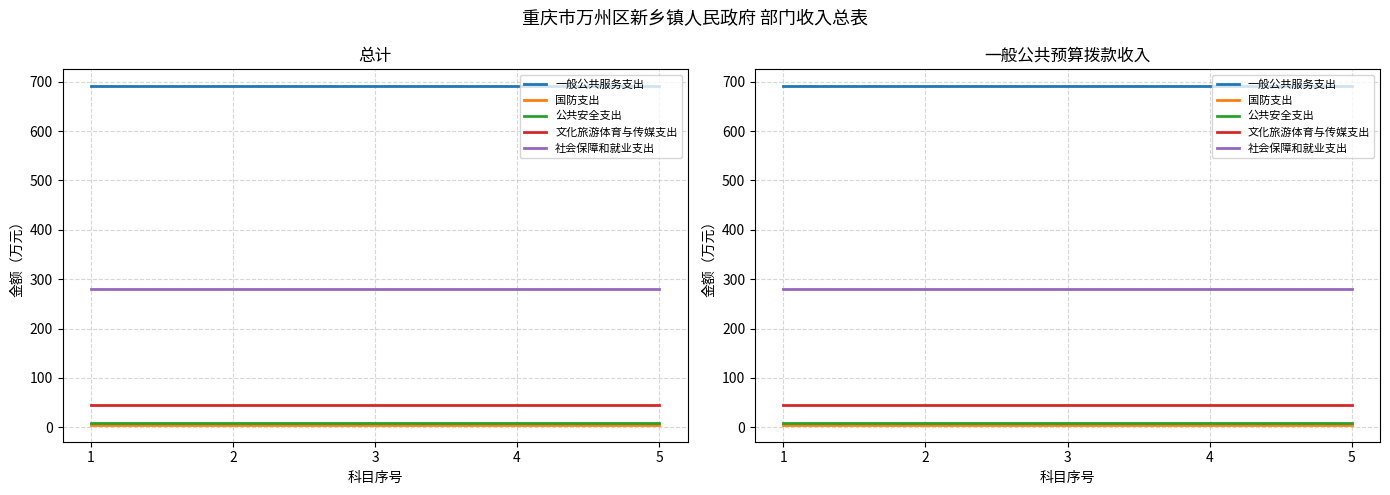

The value of 社会保障和就业支出 at 3 is 479.5. True or false?

False